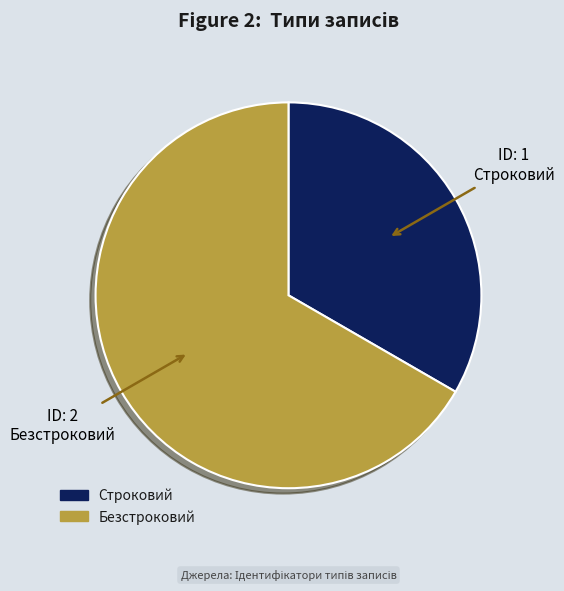

Approximately how many times larger is the value at Безстроковий compared to Строковий?

2.0